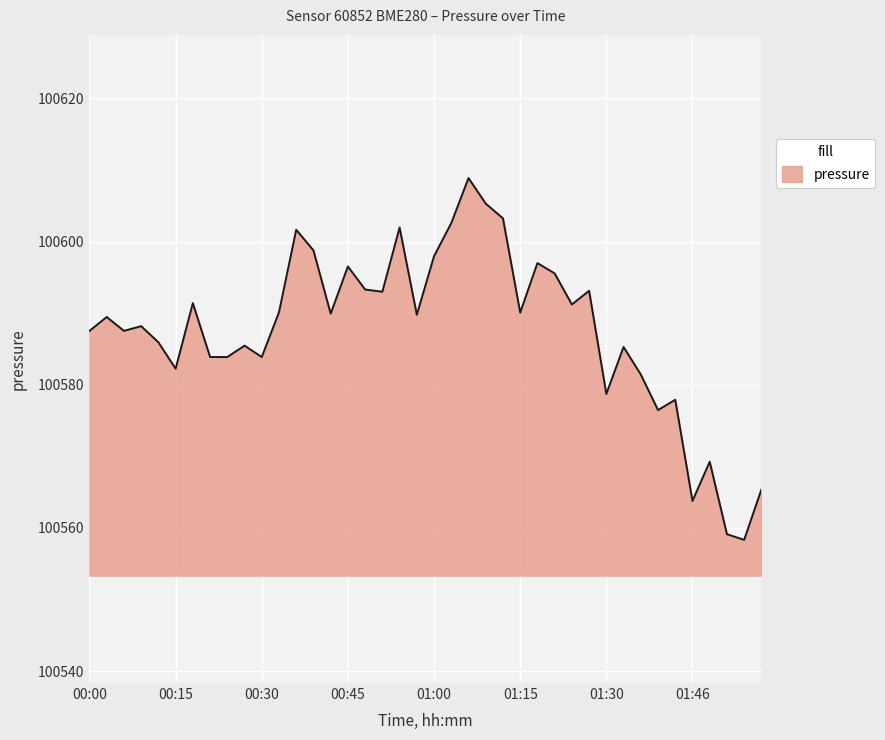

How many values exceed 100589?

21